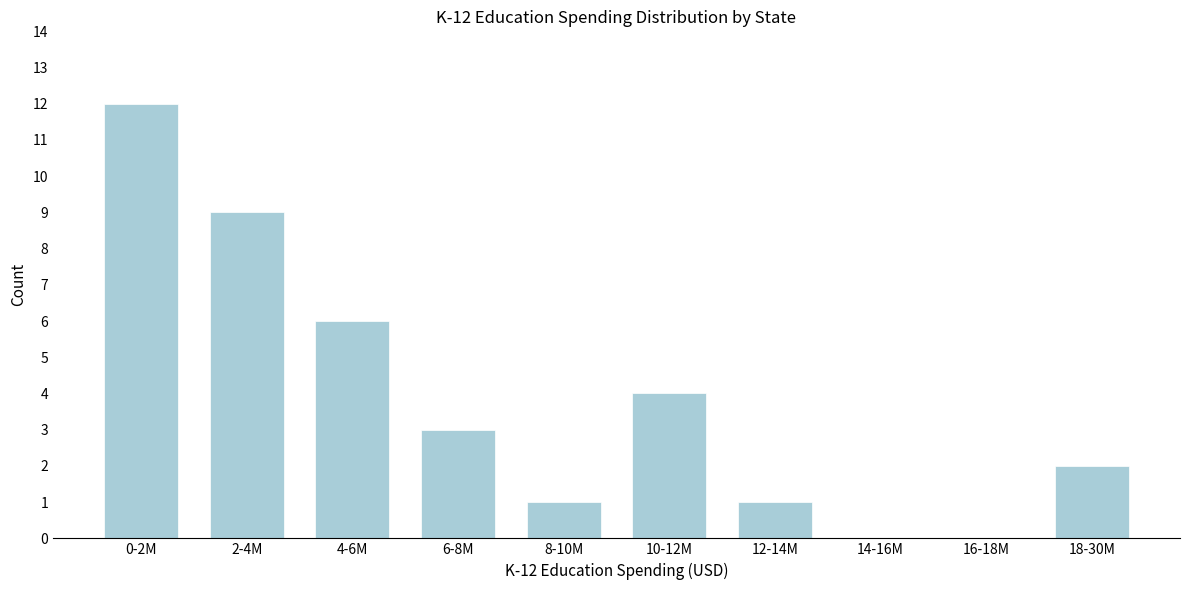

Reading left to right, what are all the values shown in this chart?

0-2M=12	2-4M=9	4-6M=6	6-8M=3	8-10M=1	10-12M=4	12-14M=1	14-16M=0	16-18M=0	18-30M=2